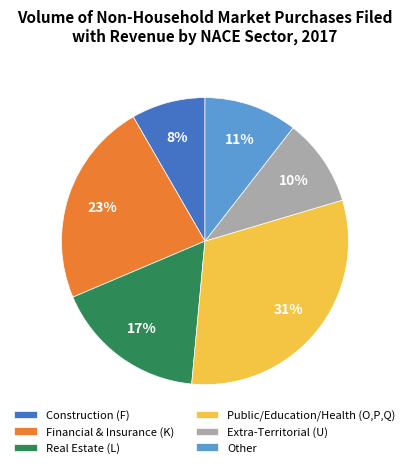

Which slice is the smallest?

Construction (F)